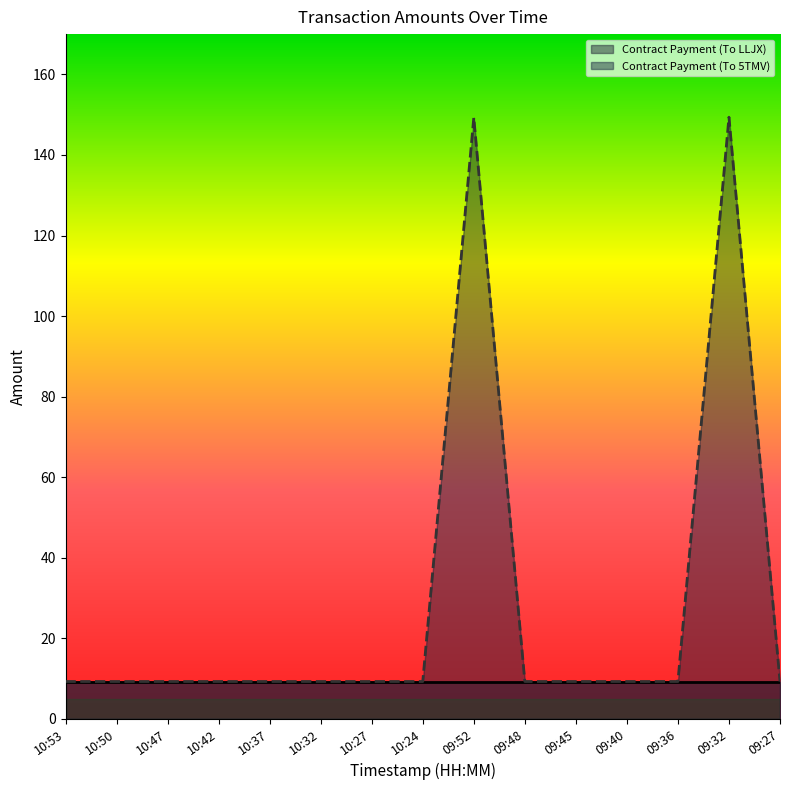

What is the maximum value for Contract Payment (To 5TMV)?

149.4